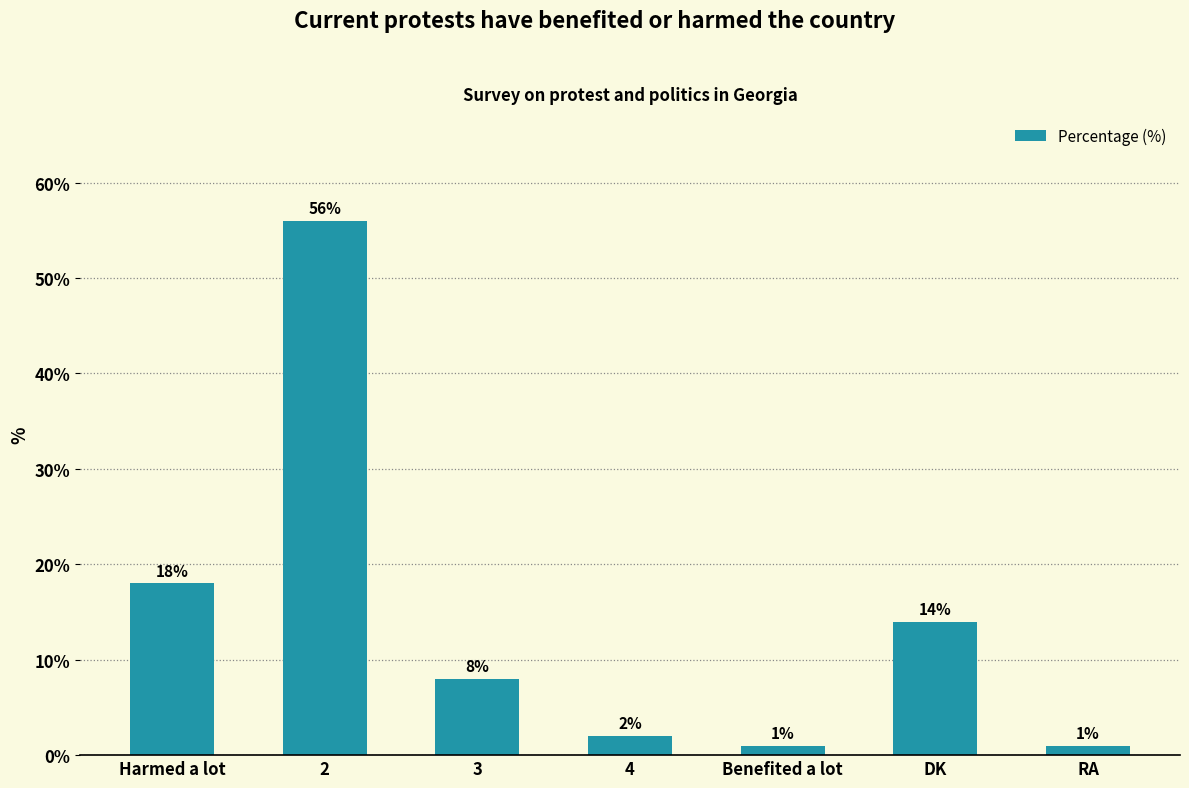

What is the difference between the values at RA and 2?

55